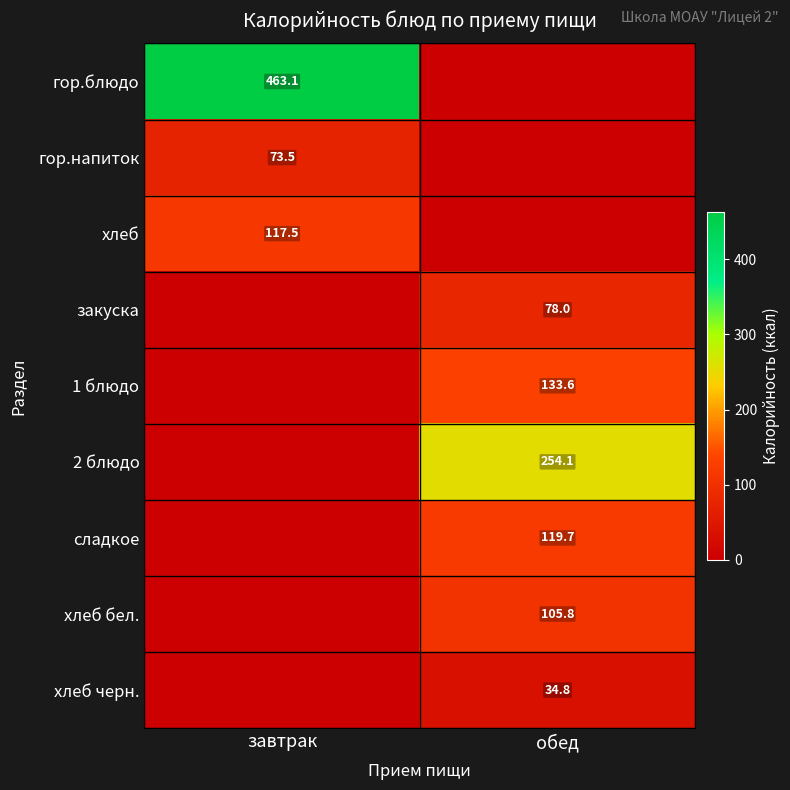

The value of хлеб at завтрак is 117.5. True or false?

True